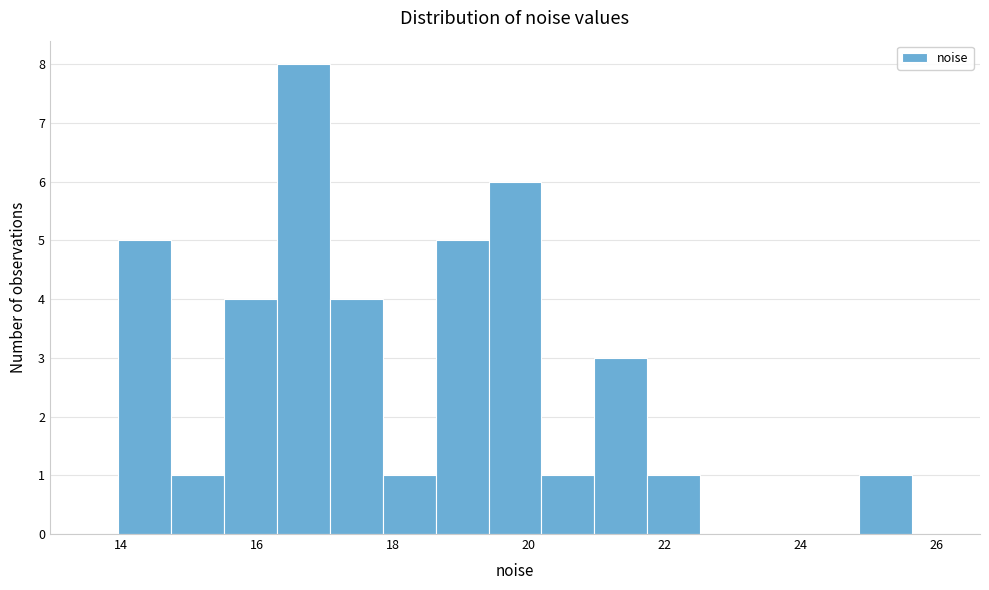

Around what value on the x-axis is the tallest bar? Give the approximate position of its centre, as read against the axis.

16.6